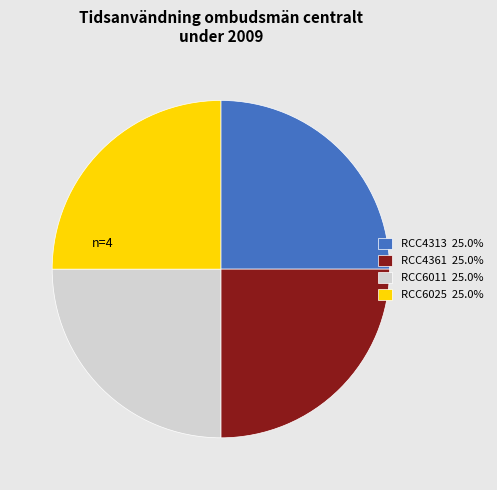

Is it true that RCC6011 is 25% of the pie?

True